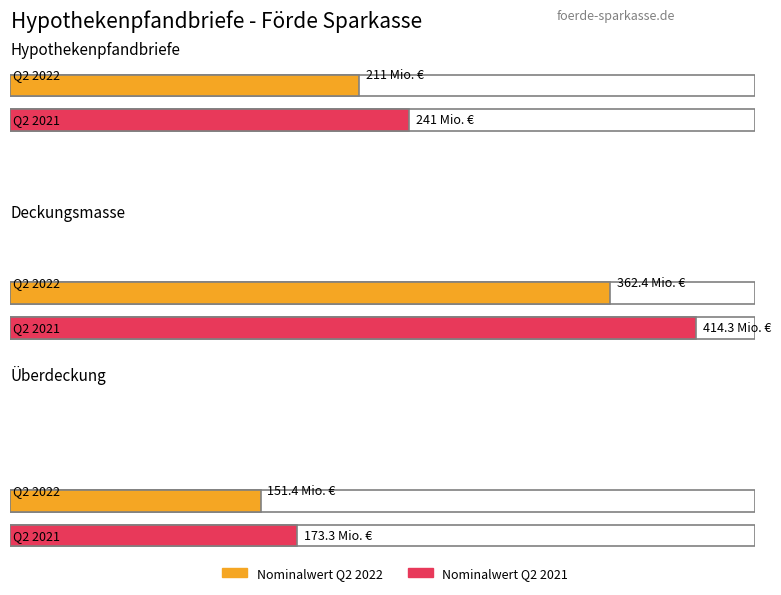

What is the sum of all Nominalwert Q2 2021 values?

828.6